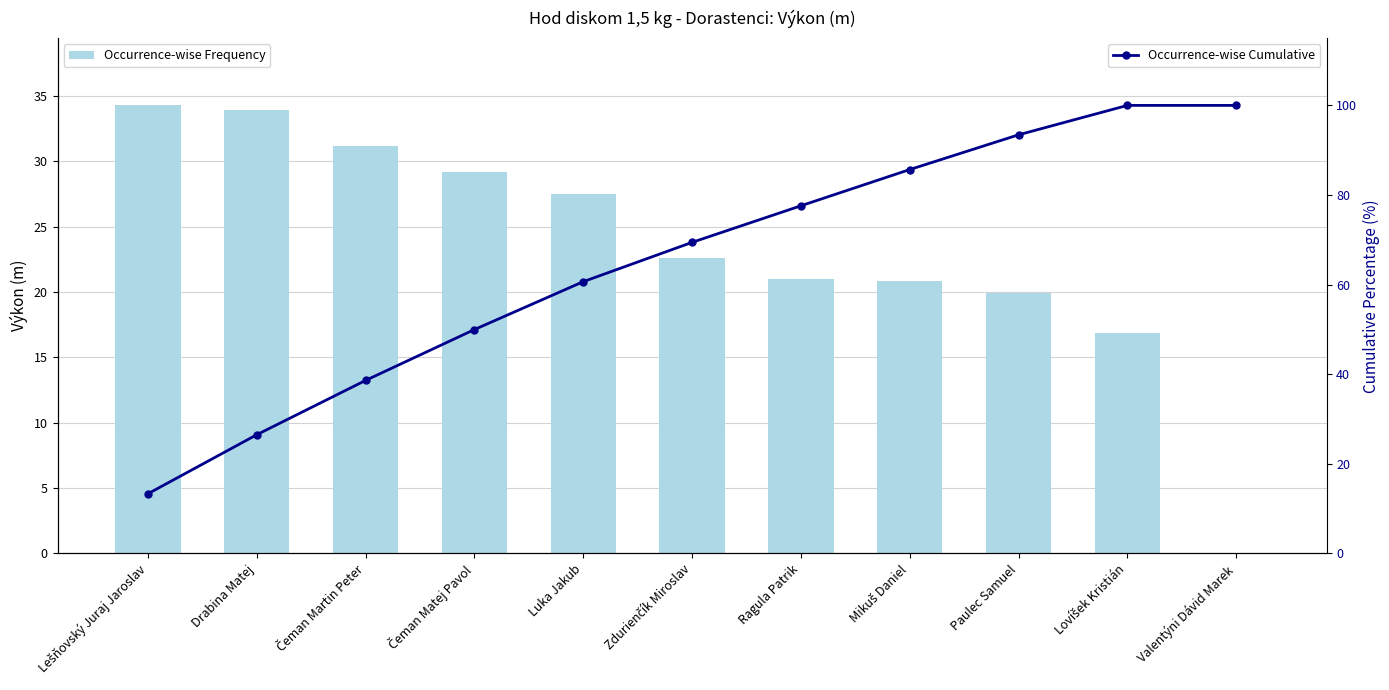

Are the bars grouped side by side (vs. stacked)?

Yes